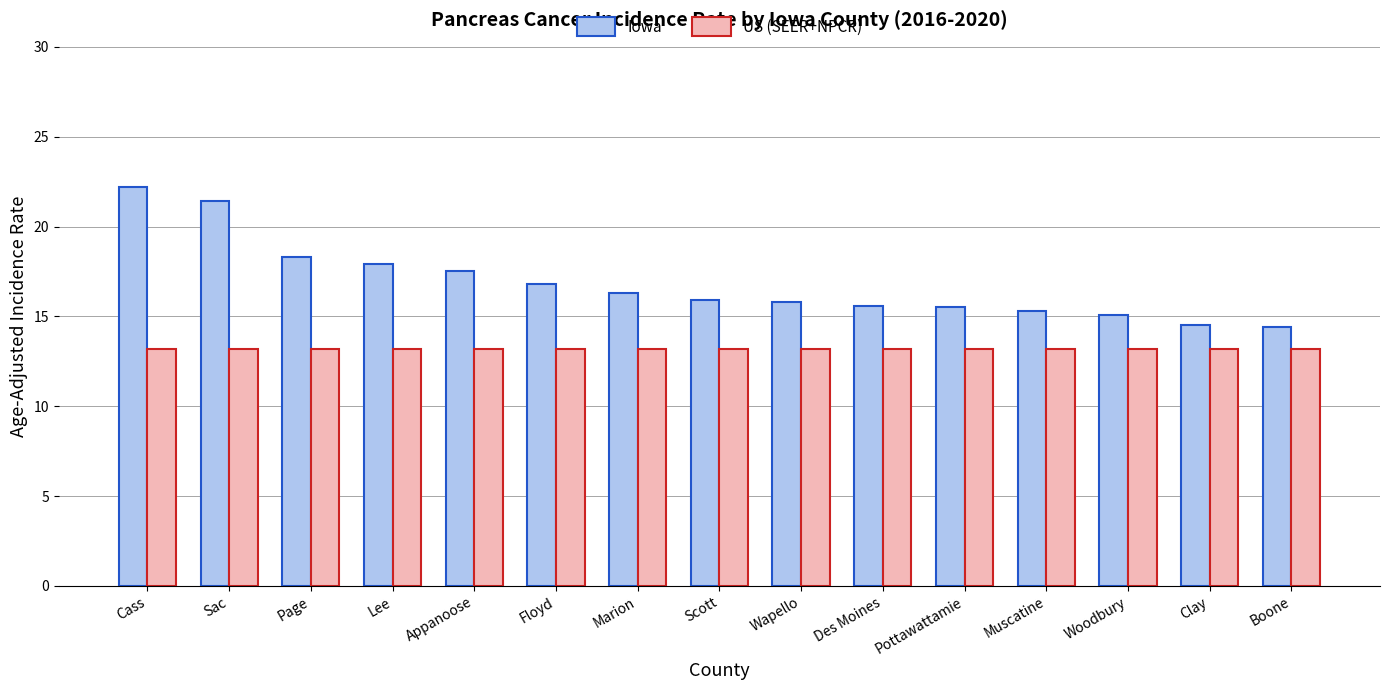

Count the number of categories in the chart.

15